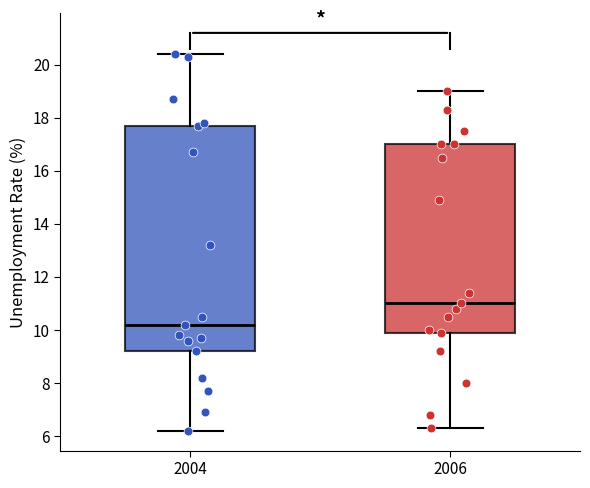

Where does the lower whisker of the box at x = 2004 end on the y-axis? The values are not printed on the chart, so give them approximately, as read against the axis.

6.2